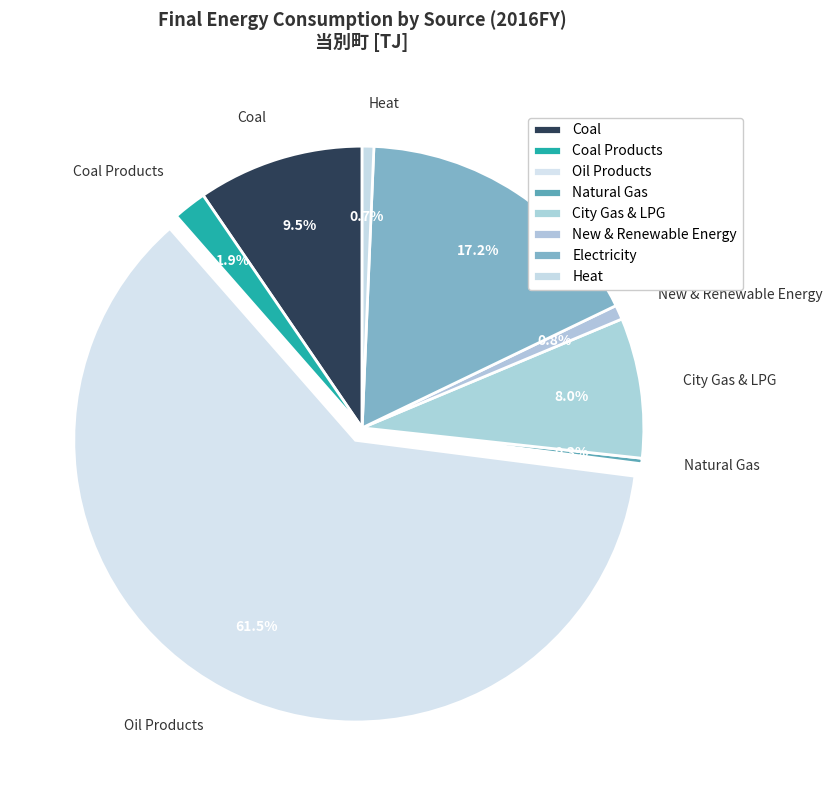

Which category has the biggest portion of the pie?

Oil Products